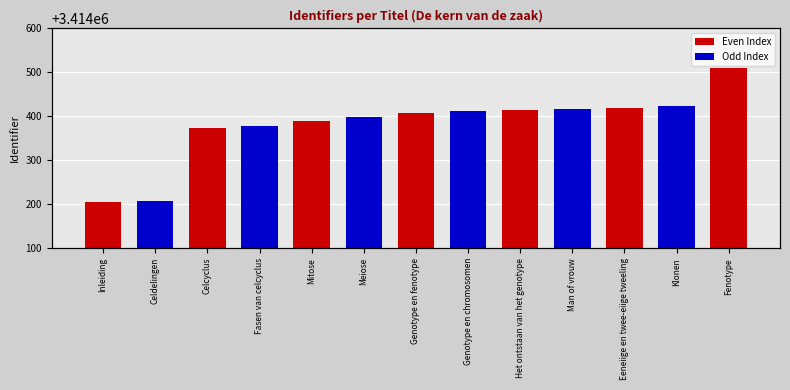

How many values are below 3414408?

6